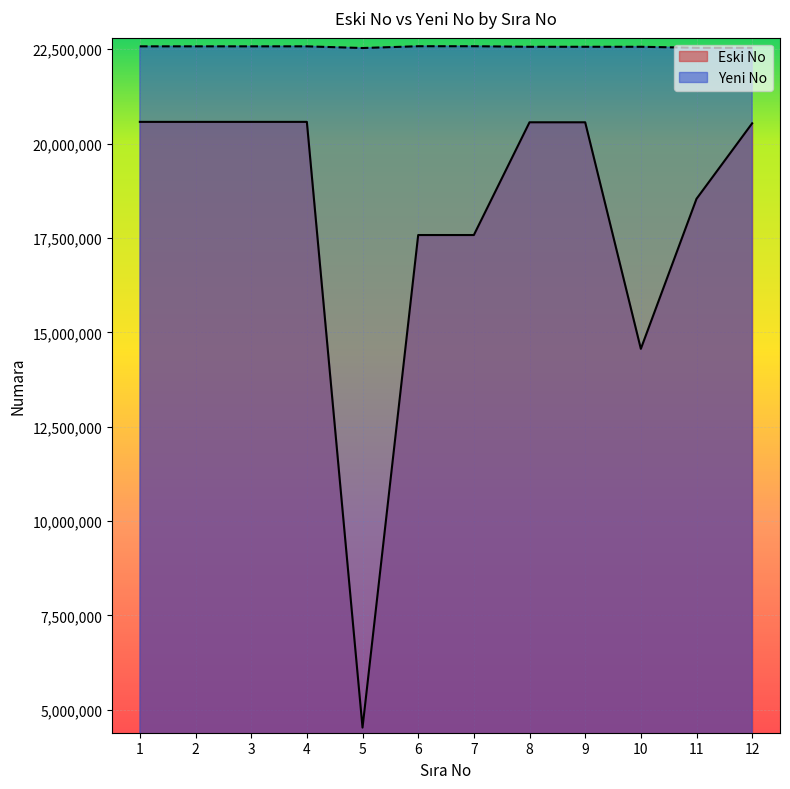

What is the sum of the Eski No values at 10 and 6?

32140122